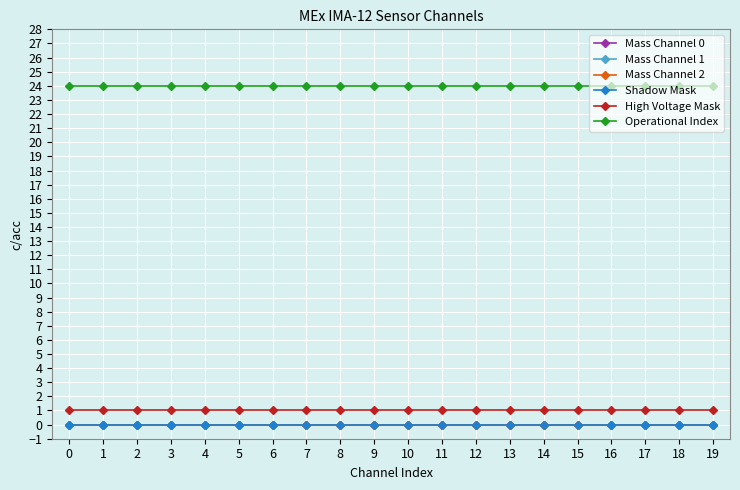

Which series has the largest total across all categories?

Operational Index